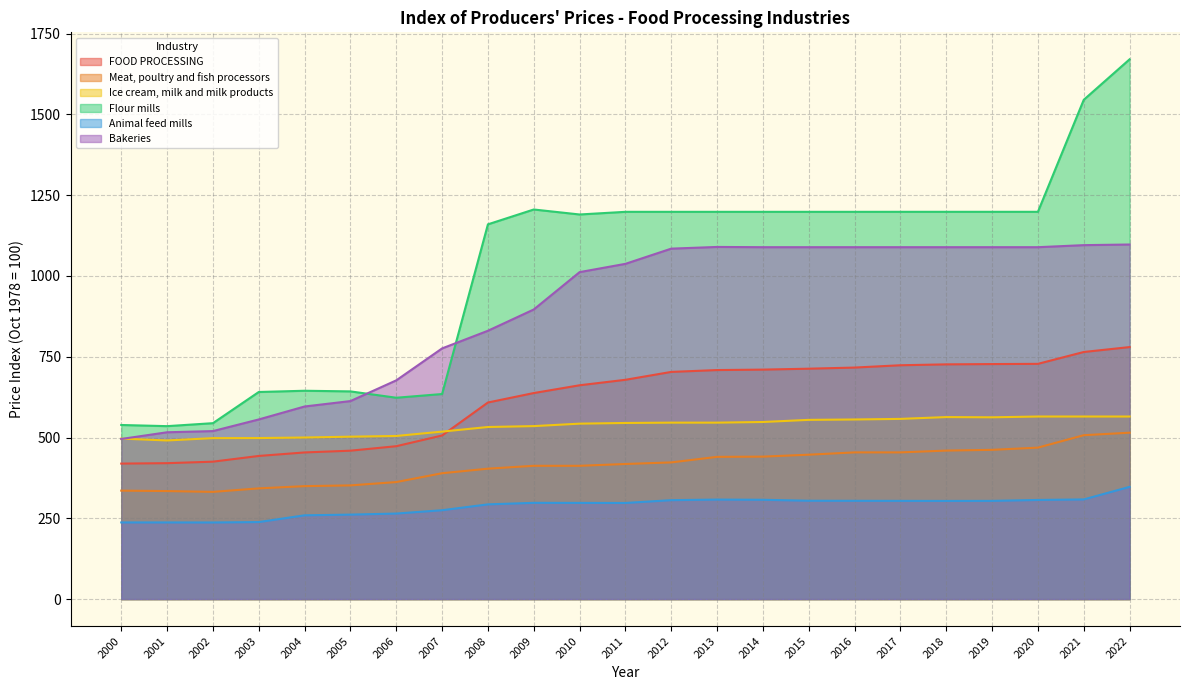

Rank the series at 2005 from highest to lowest value.

Flour mills, Bakeries, Ice cream, milk and milk products, FOOD PROCESSING, Meat, poultry and fish processors, Animal feed mills